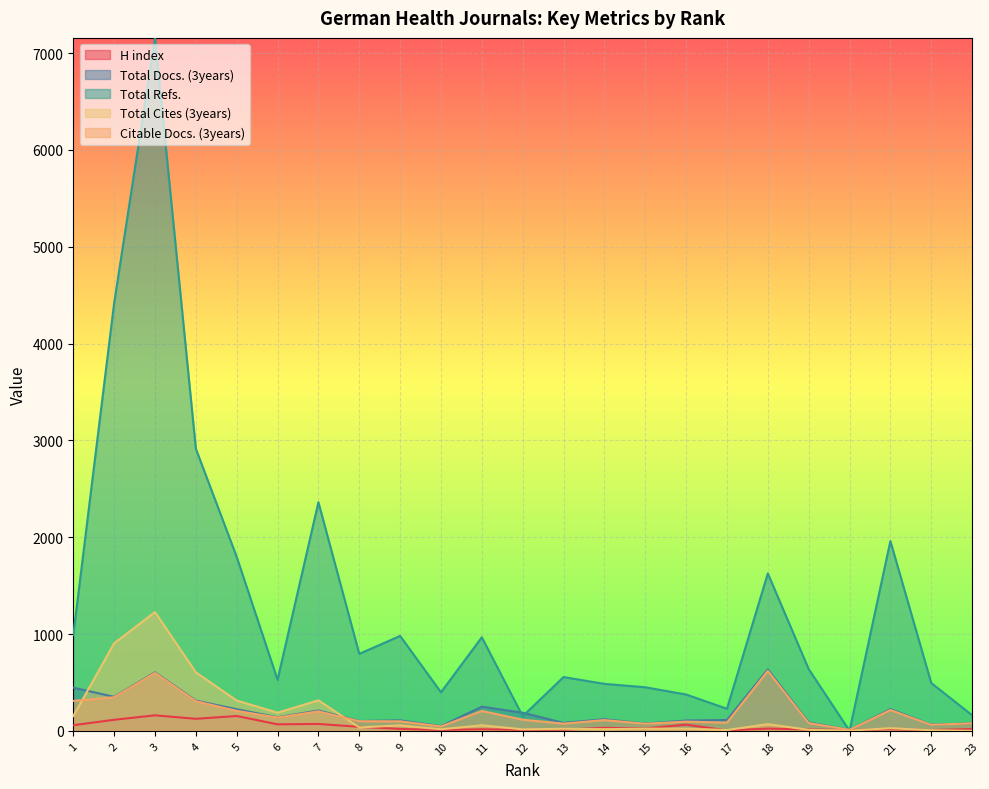

How many times do Total Docs. (3years) and Total Refs. cross each other?

4